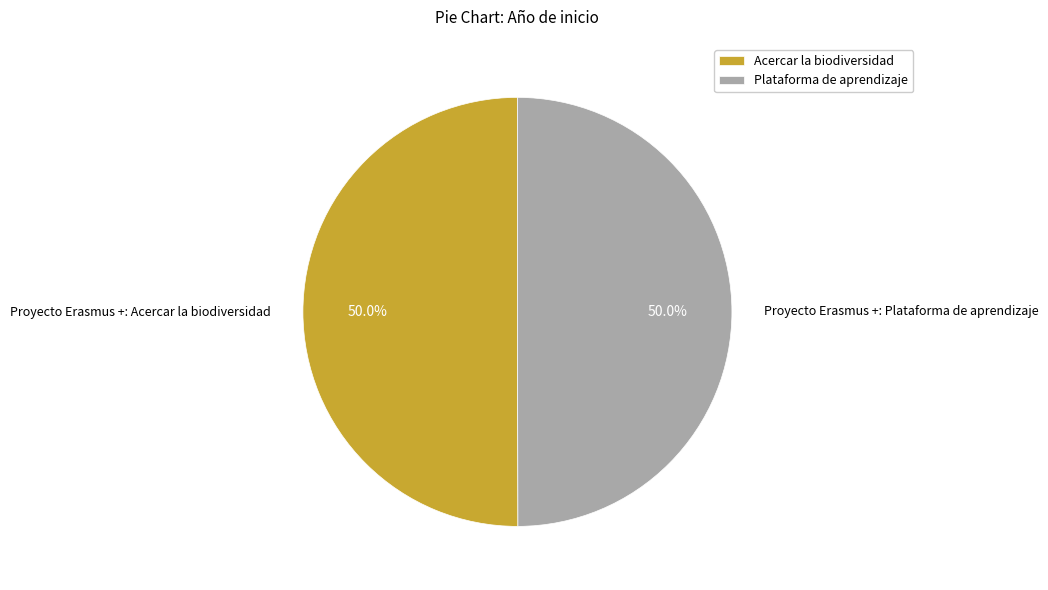

Approximately how many times larger is the value at Proyecto Erasmus +: Acercar la biodiversidad compared to Proyecto Erasmus +: Plataforma de aprendizaje?

1.0